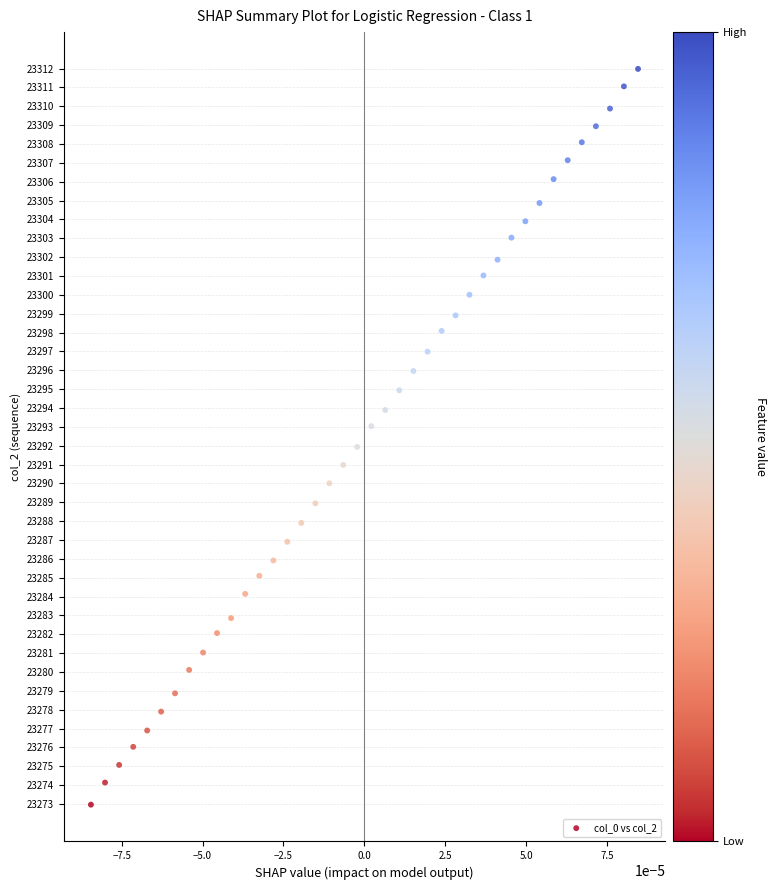

What is the range of Y values (max minus min)?

39.0